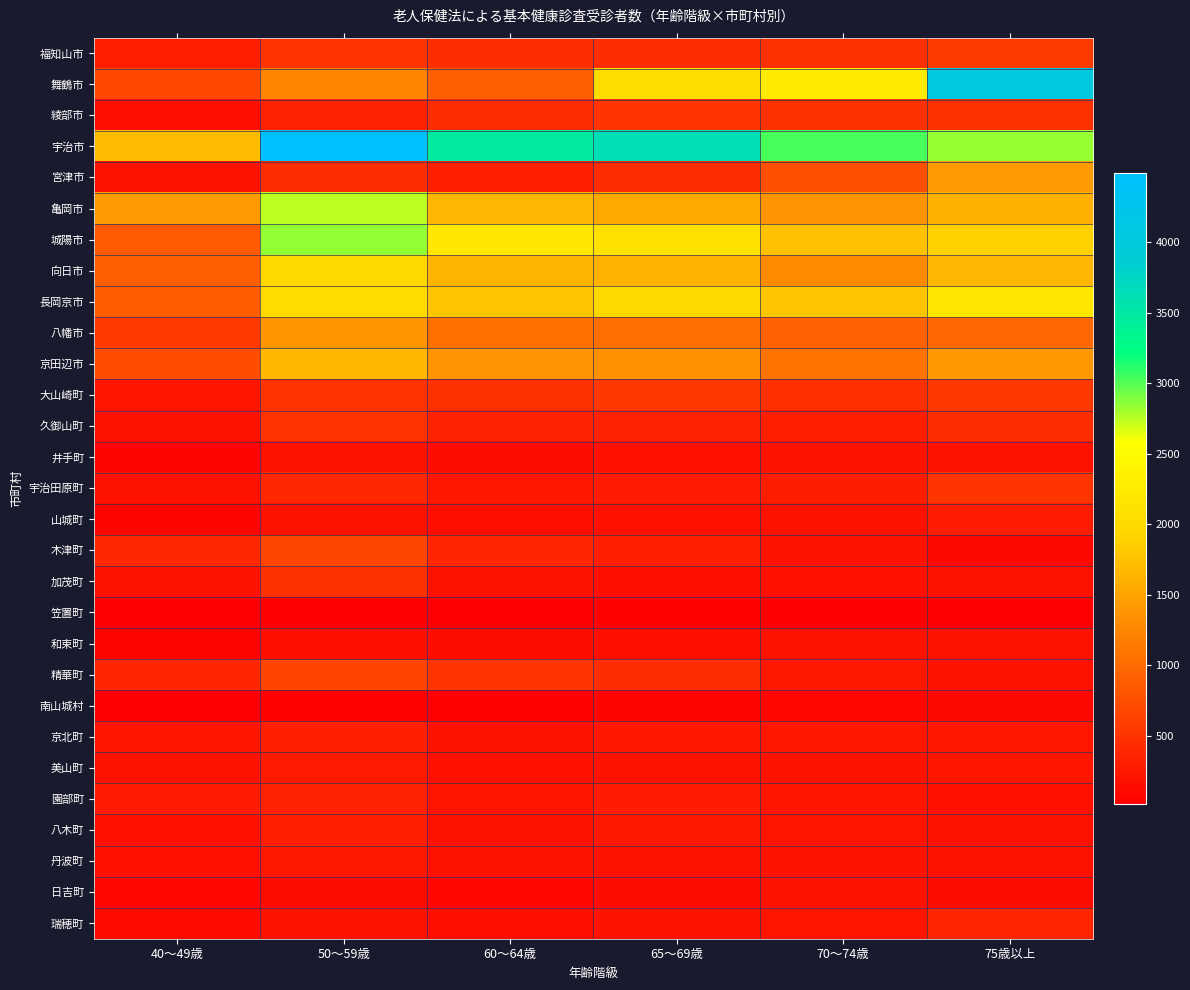

How many data points does each series have?

6